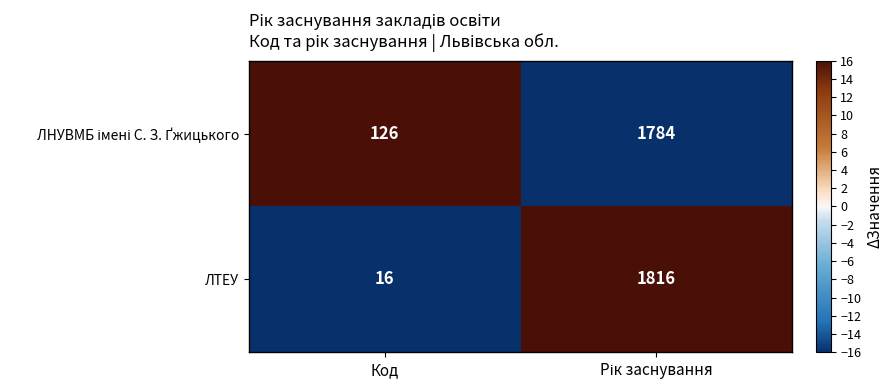

Which series has the largest range (max minus min)?

ЛТЕУ